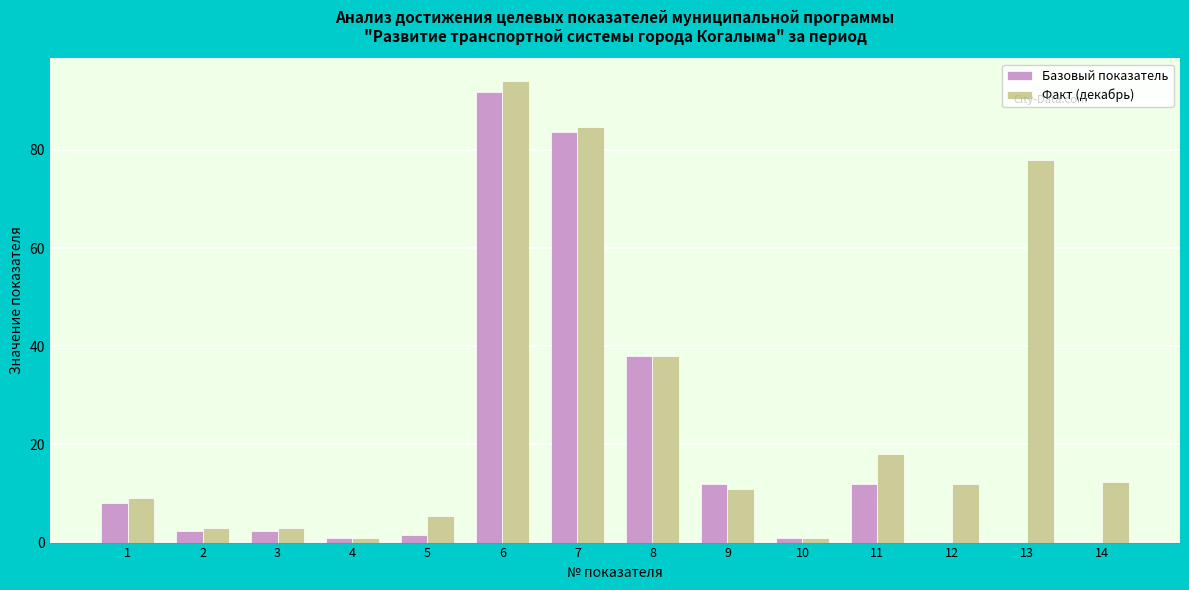

What is the highest value of the Базовый показатель series?

91.7